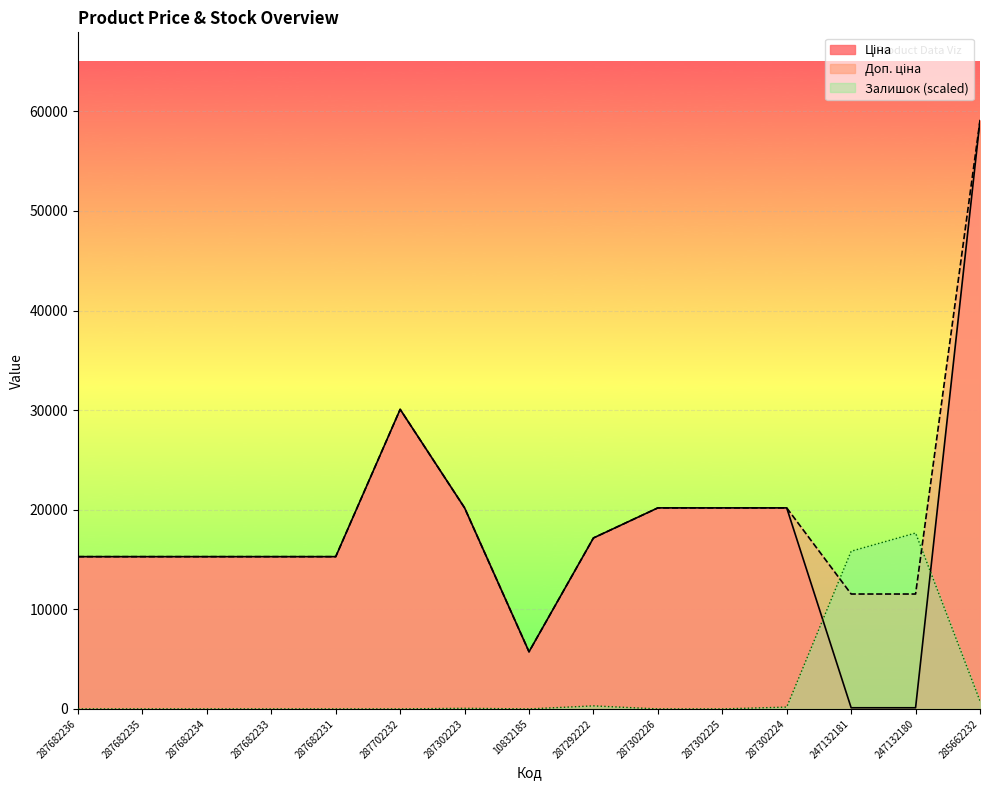

In Доп. ціна, how many points are higher than both neighbors (excluding endpoints)?

1